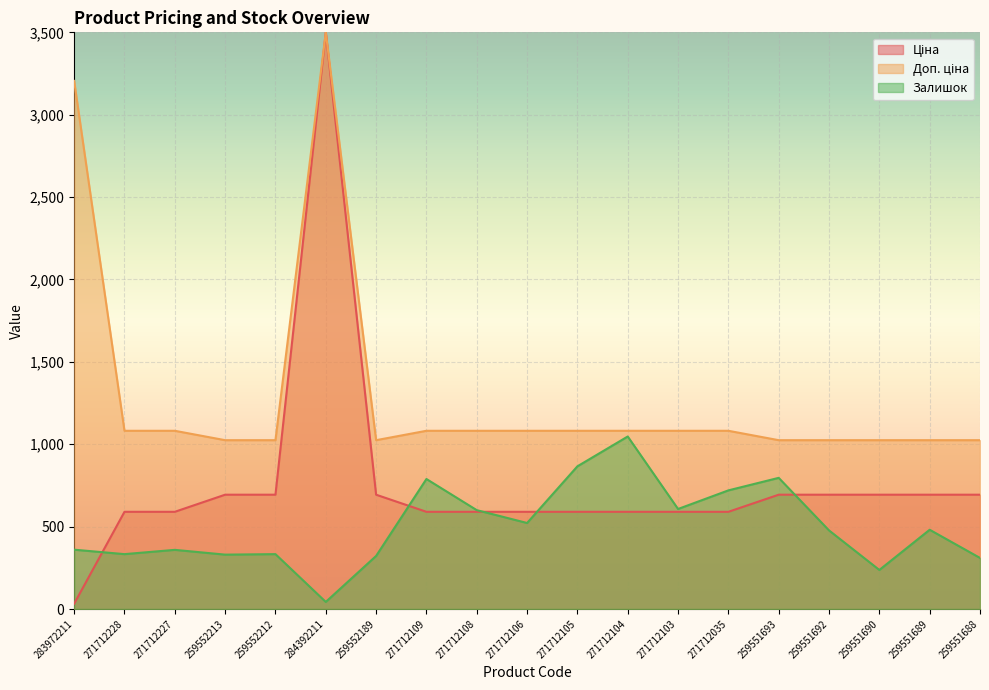

What is the difference between the highest and lowest values at 271712104?

491.7